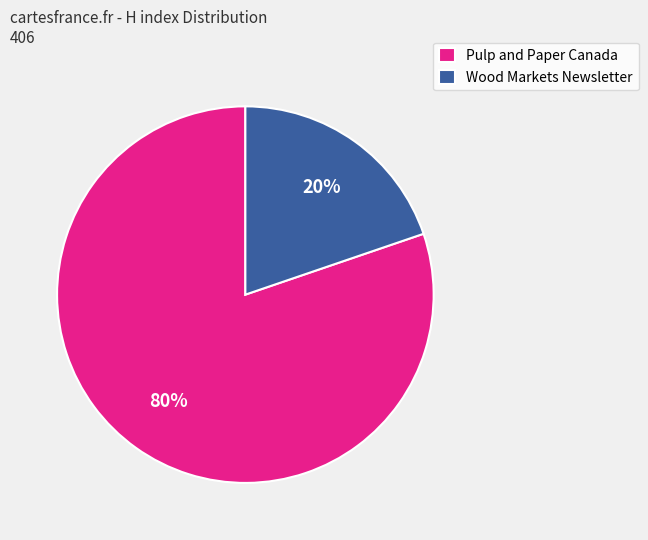

What is the largest slice in the pie chart?

Pulp and Paper Canada